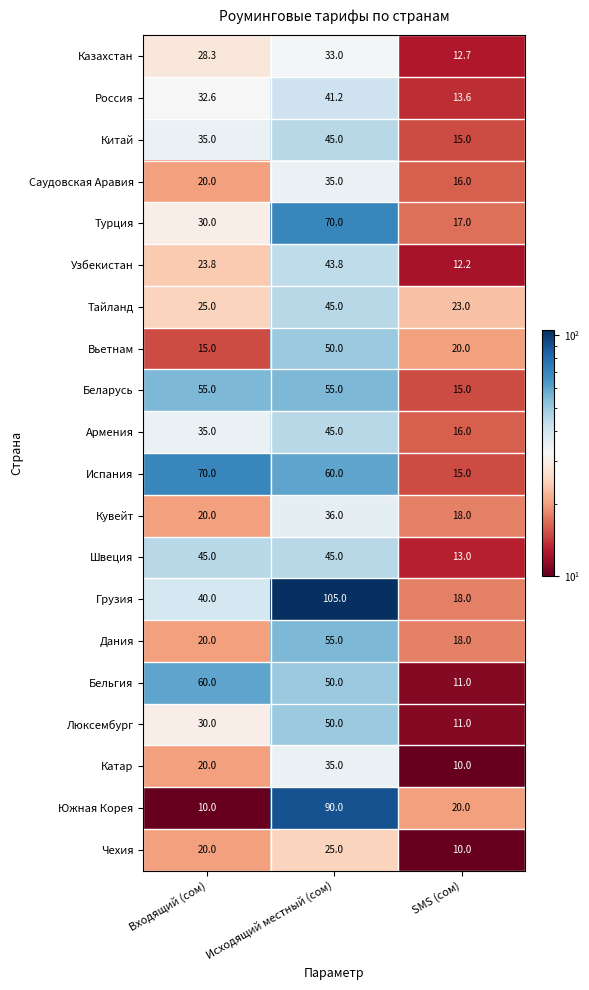

At how many categories does at least one series exceed 21?

3